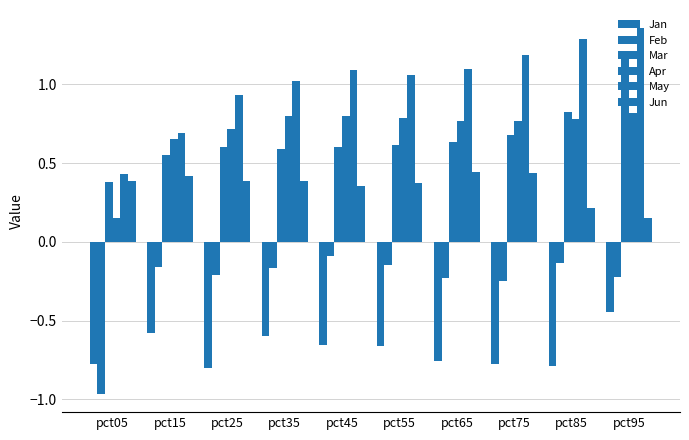

Rank the categories by Jun value from lowest to highest.

pct95, pct85, pct45, pct55, pct05, pct25, pct35, pct15, pct75, pct65